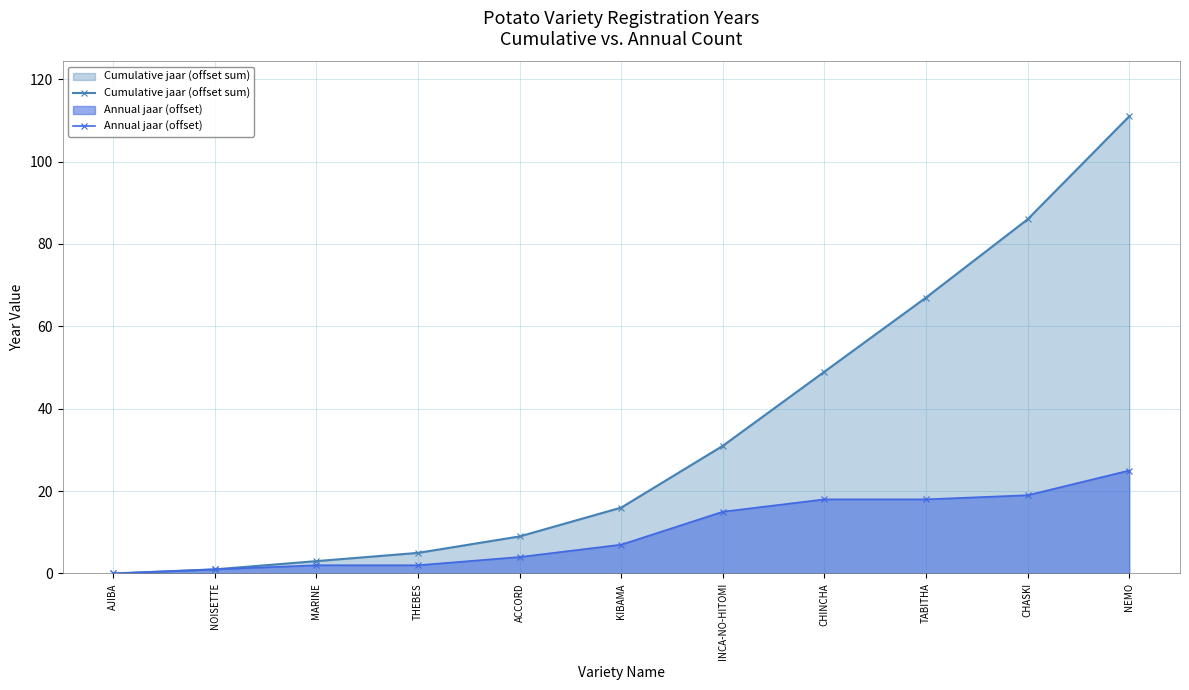

What is the label of the 7th point from the left?

INCA-NO-HITOMI